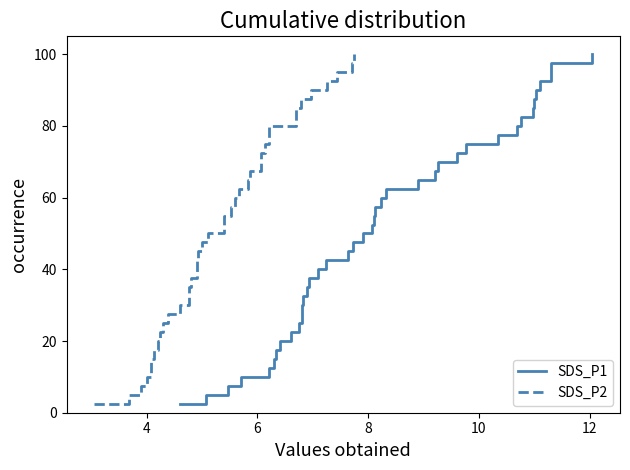

What is the difference between the second highest and second lowest values in the SDS_P1 series?

92.5